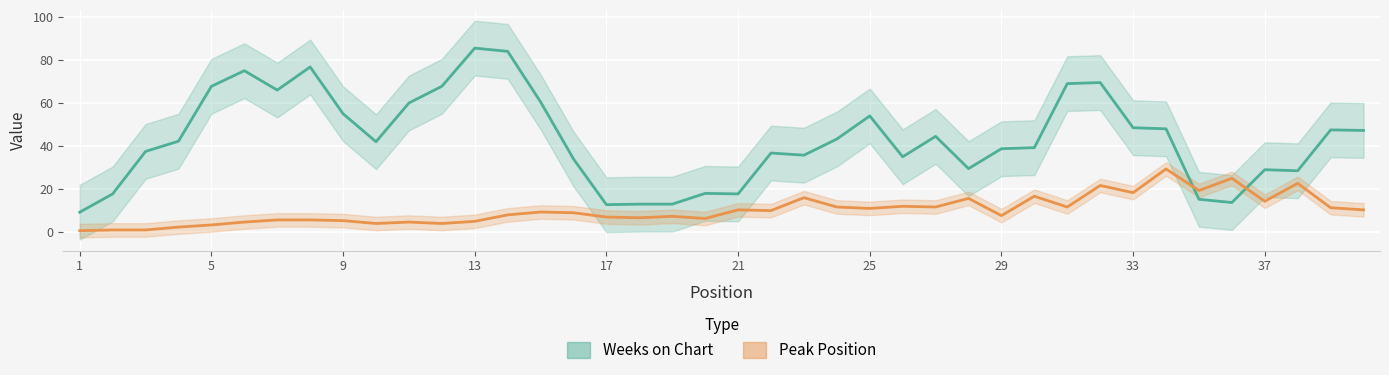

How many times do Peak Position and Weeks on Chart cross each other?

2